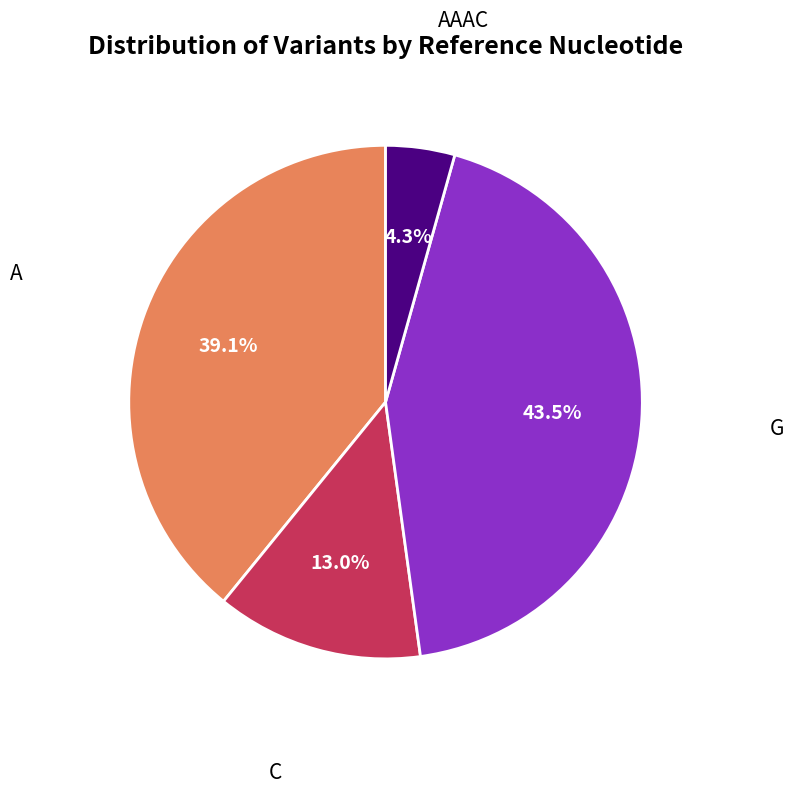

Is there any slice that represents more than half of the pie?

No